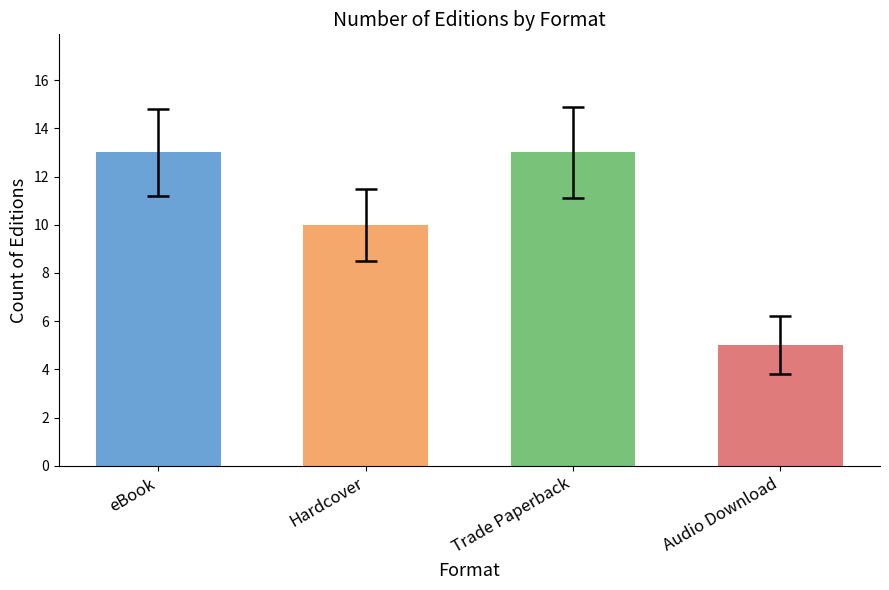

Count the values in the range 10 to 13.

3